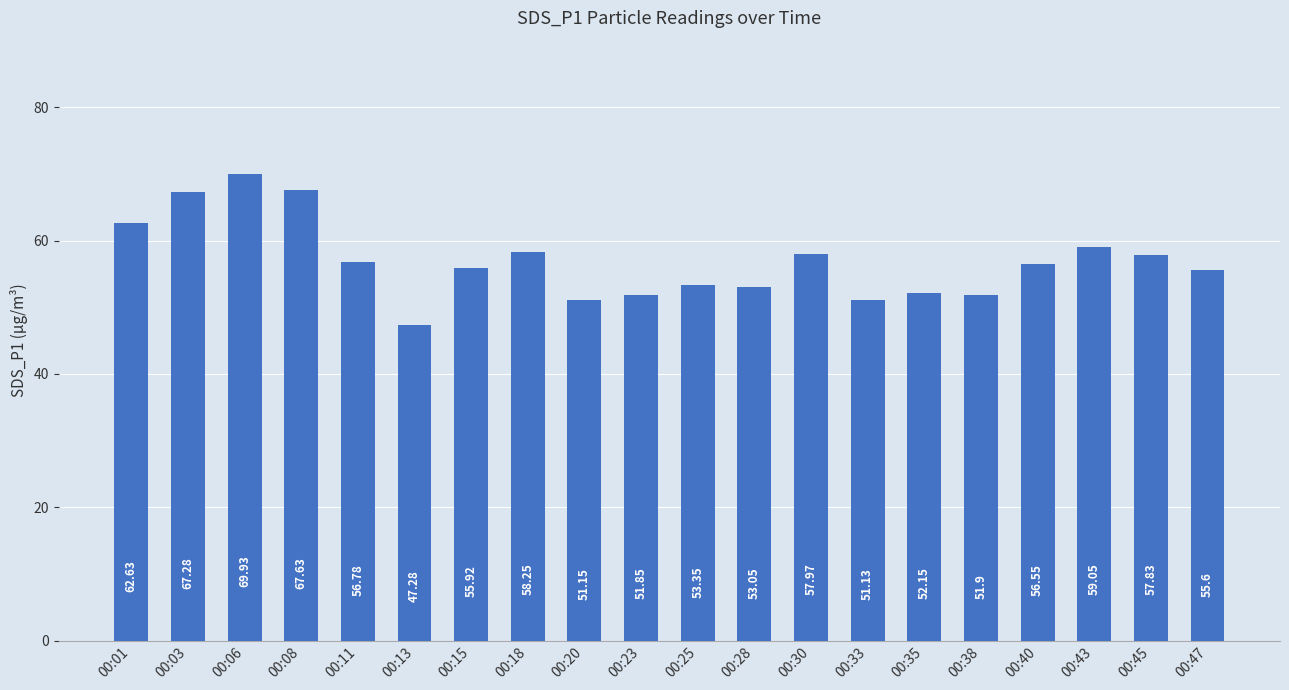

What is the minimum value shown in the chart?

47.3